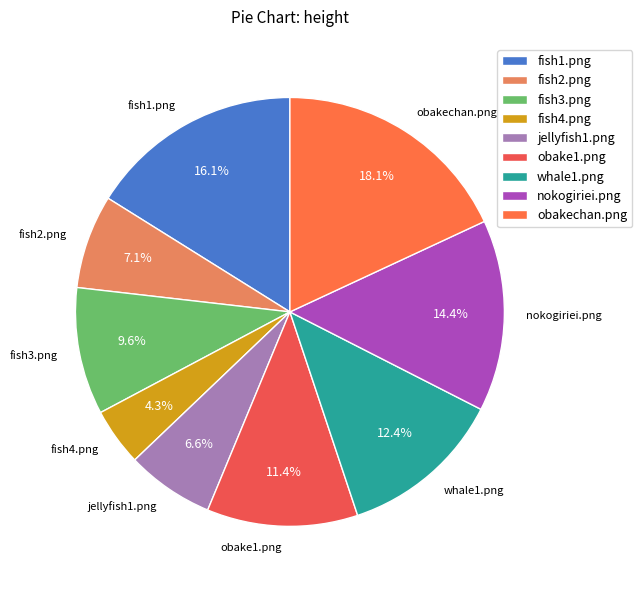

What percentage is the fish2.png slice, to the nearest percent?

7%